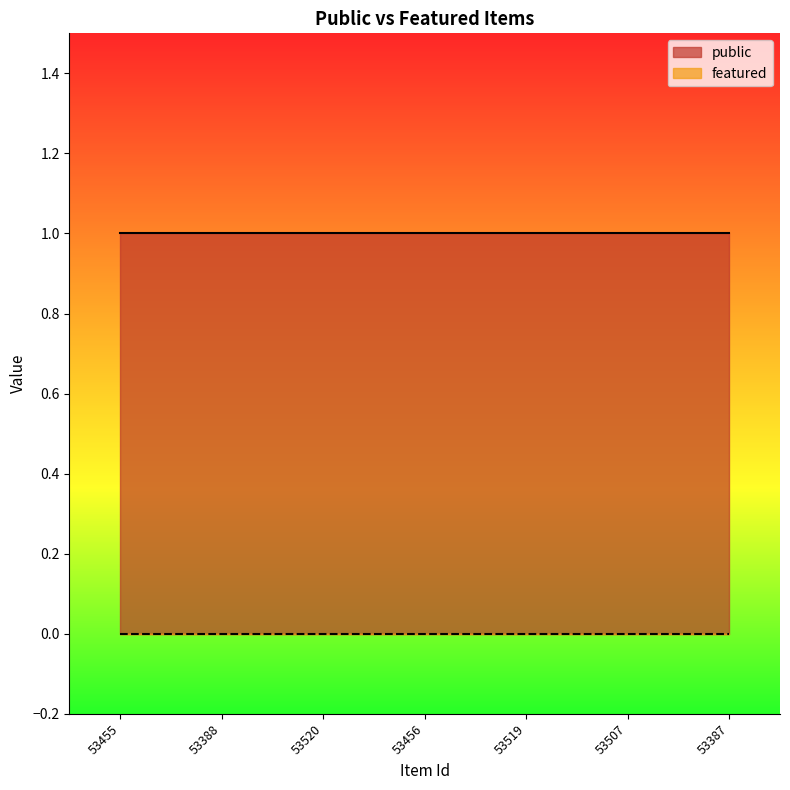

True or false: public and featured intersect in this chart.

False